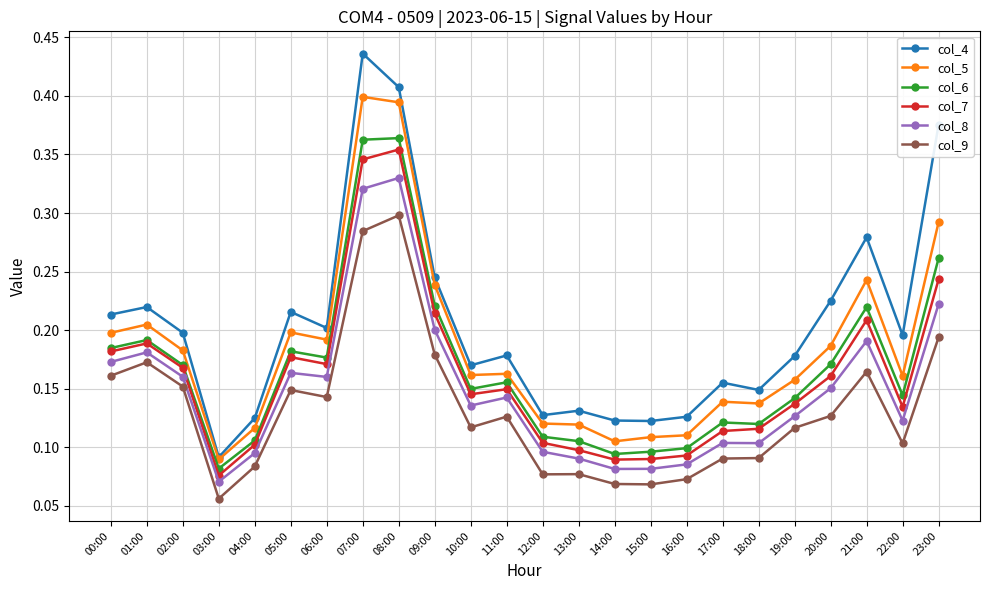

Which series changed the most between 13:00 and 19:00?

col_4